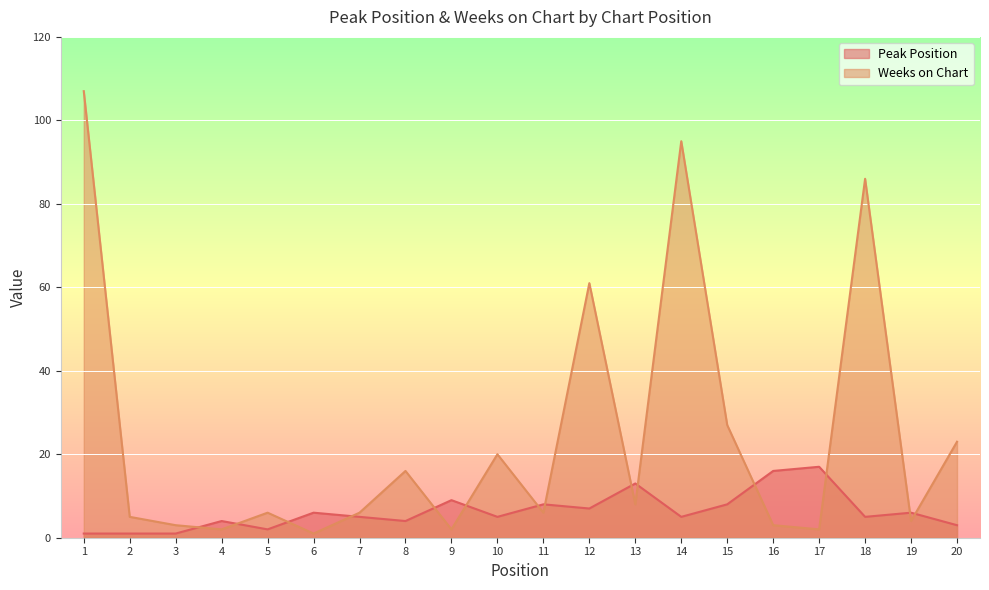

Is it true that Weeks on Chart equals 3 at 3?

True